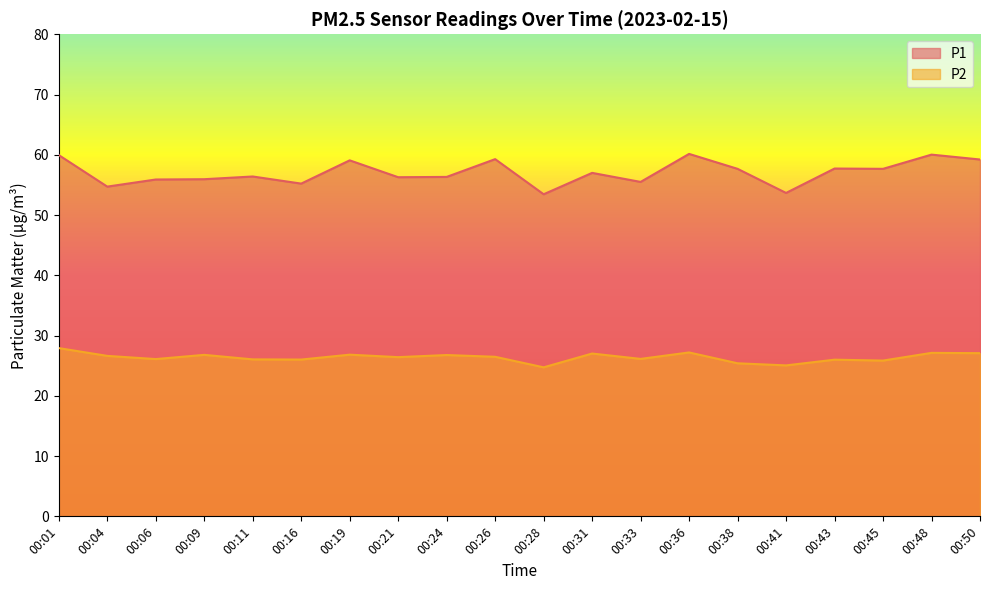

Is it true that P1 equals 80.7 at 00:19?

False